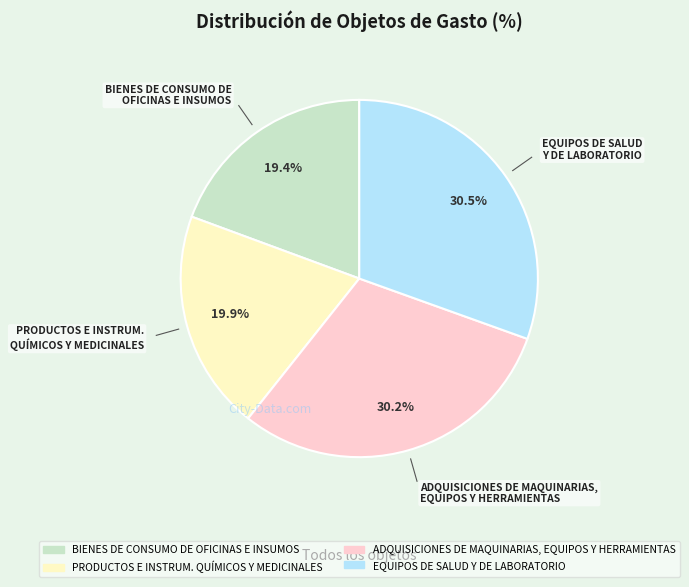

Which category has the smallest portion of the pie?

BIENES DE CONSUMO DE OFICINAS E INSUMOS